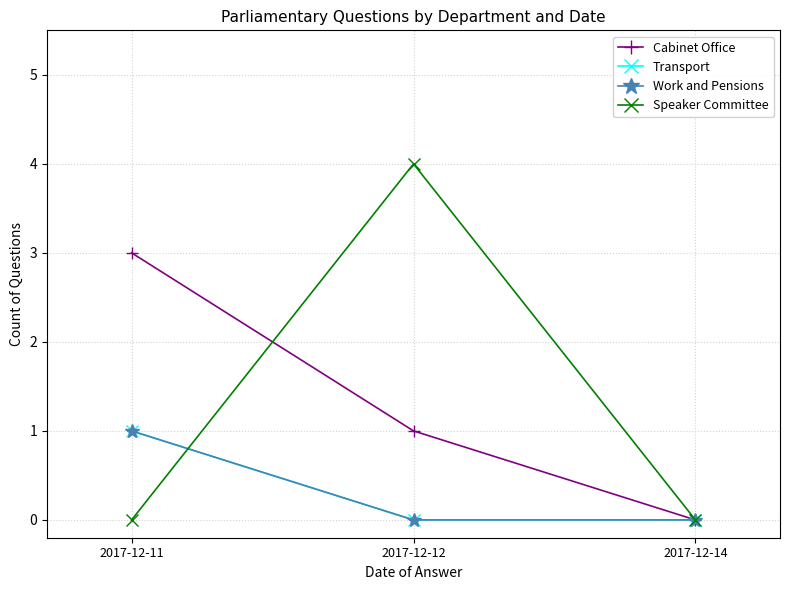

Rank the categories by Cabinet Office value from lowest to highest.

2017-12-14, 2017-12-12, 2017-12-11